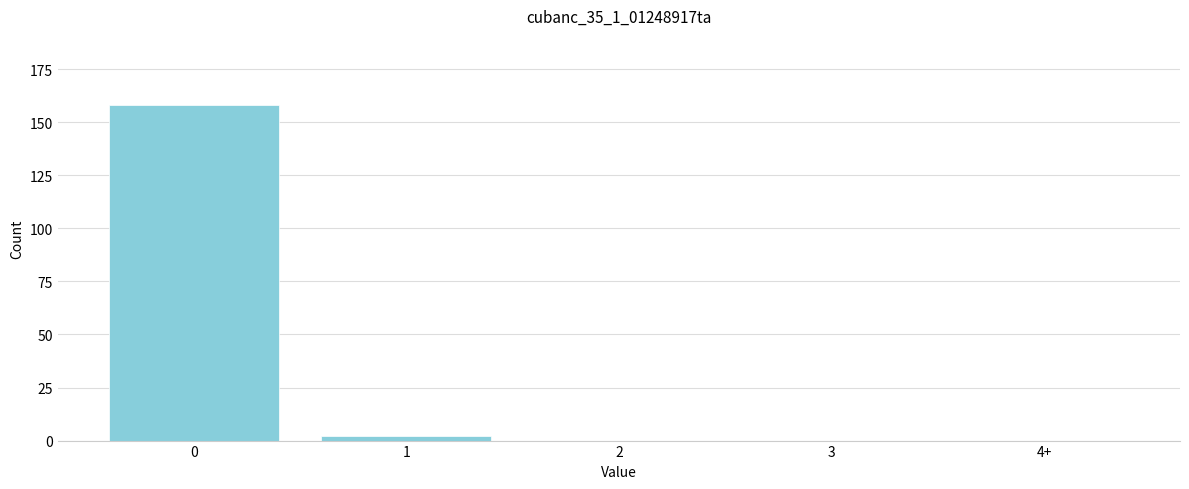

Reading right to left, transcribe all the data shown in this chart.

4+=0	3=0	2=0	1=2	0=158